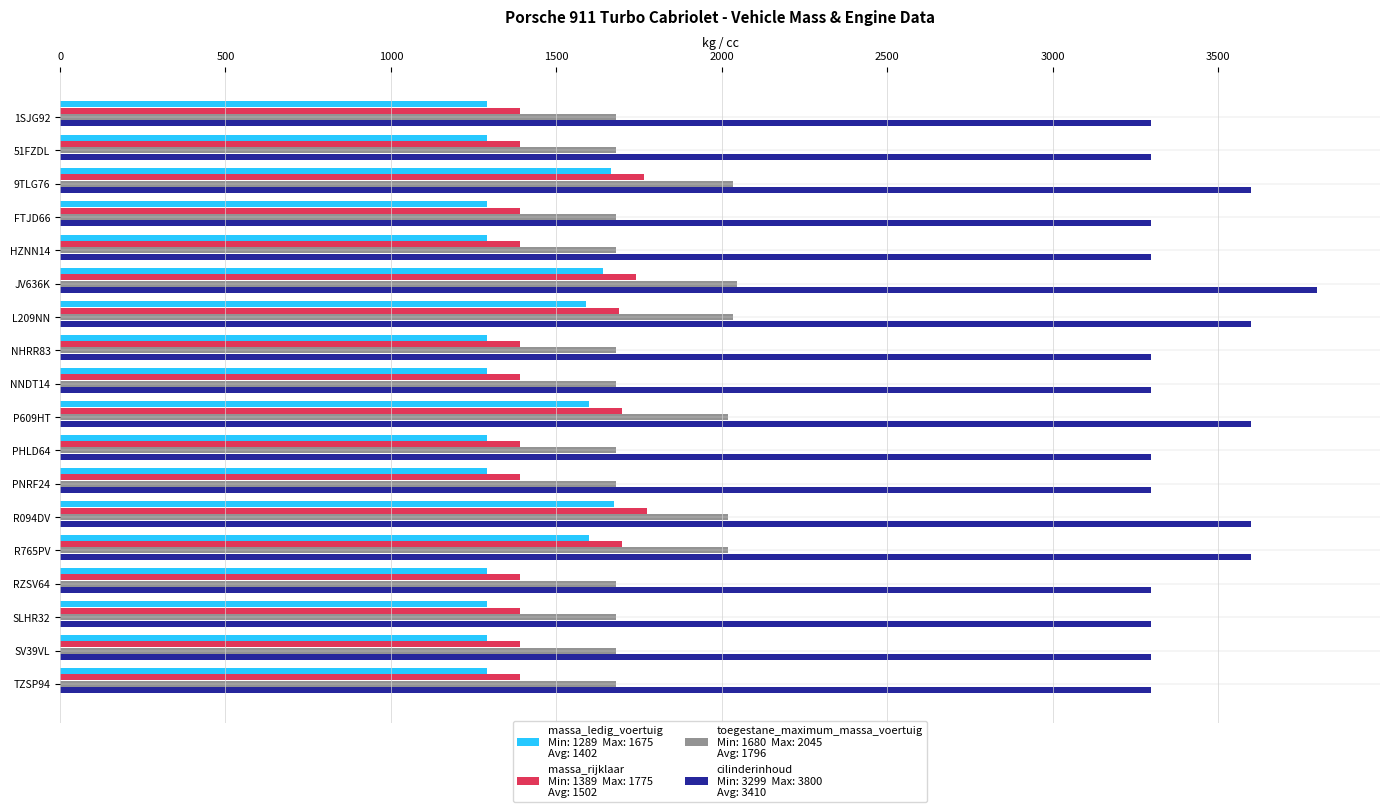

What is the total value across all series at NNDT14?

7657